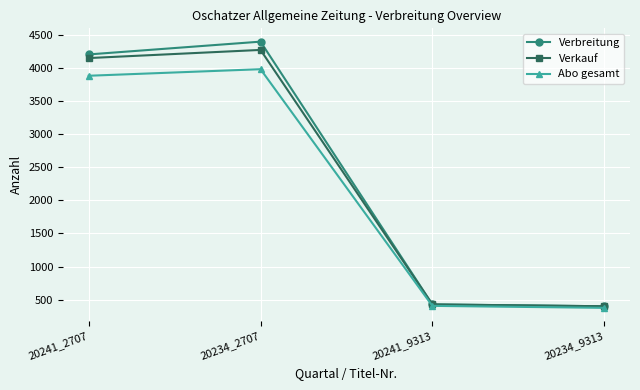

Reading left to right, list all the values displayed in this chart.

Verbreitung: 4203	4396	429	401
Verkauf: 4148	4271	429	401
Abo gesamt: 3881	3980	407	377